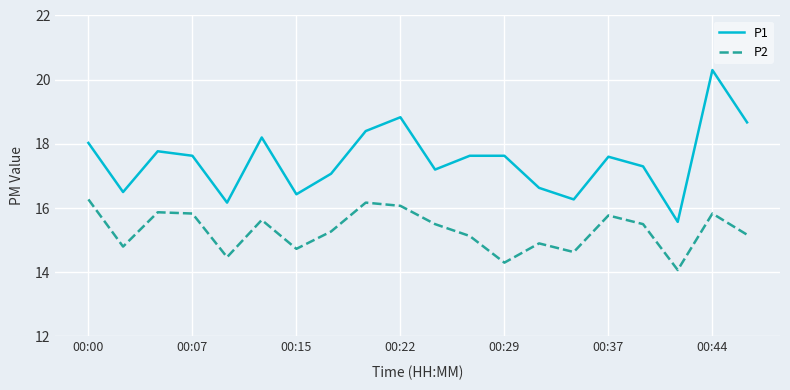

What is the highest value of the P2 series?

16.3